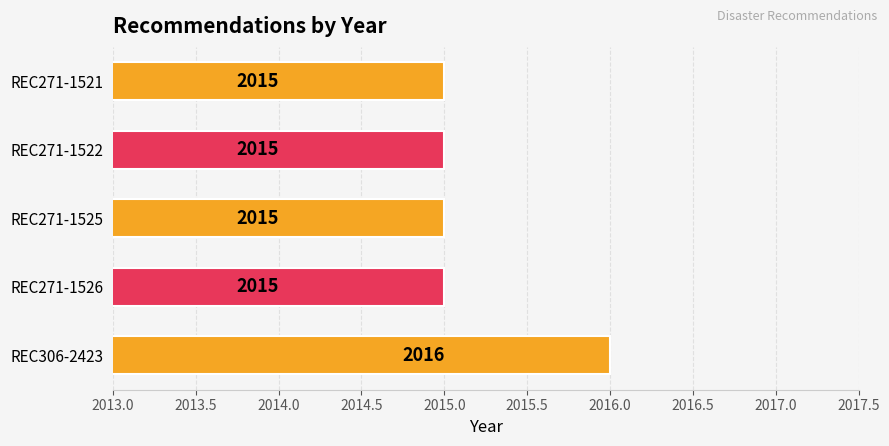

How many values are between 2015 and 2016?

5